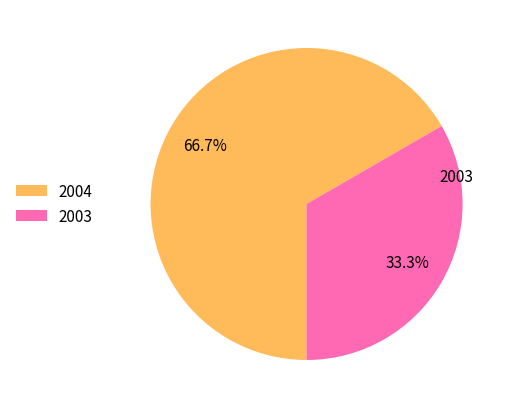

Which slice represents more than half of the pie?

2004